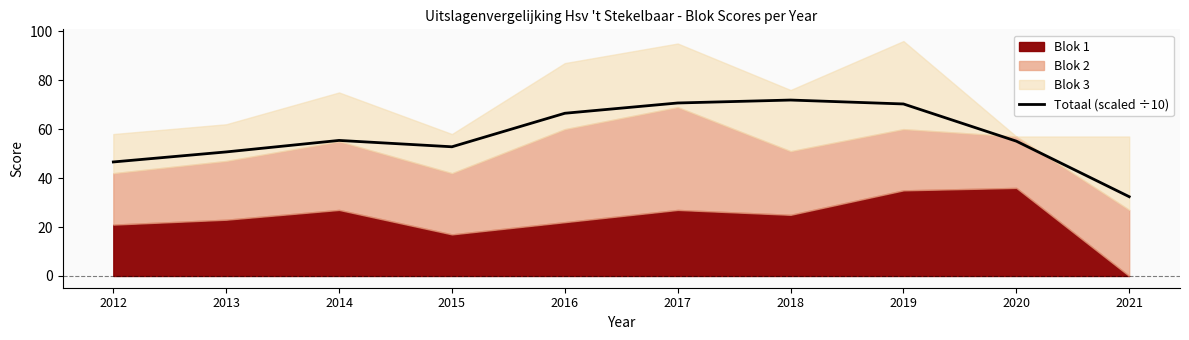

List the labels in order of value, largest first.

2018, 2017, 2019, 2016, 2014, 2020, 2015, 2013, 2012, 2021